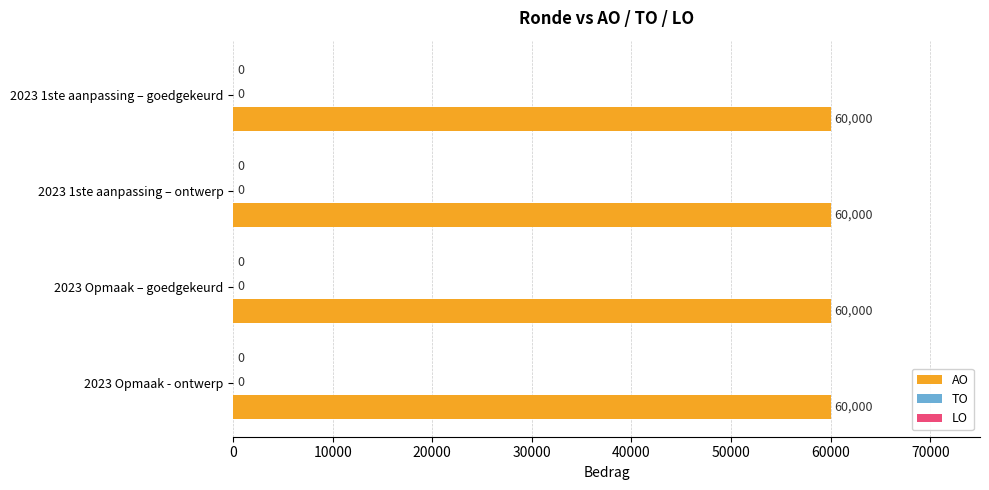

The TO series shows 0 at 2023 Opmaak – goedgekeurd. True or false?

True